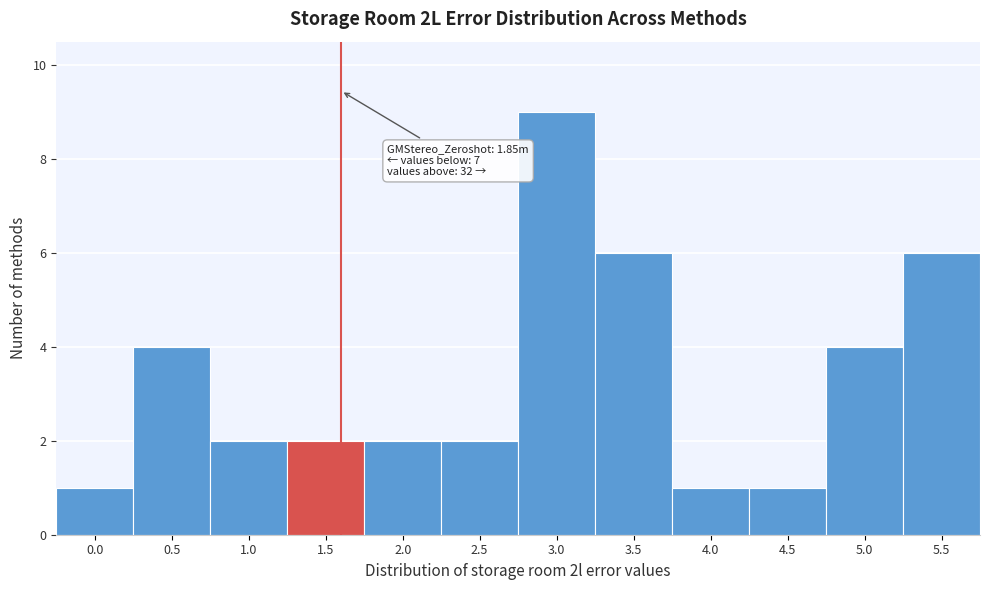

Reading left to right, list all the values displayed in this chart.

0.0=1	0.5=4	1.0=2	1.5=2	2.0=2	2.5=2	3.0=9	3.5=6	4.0=1	4.5=1	5.0=4	5.5=6